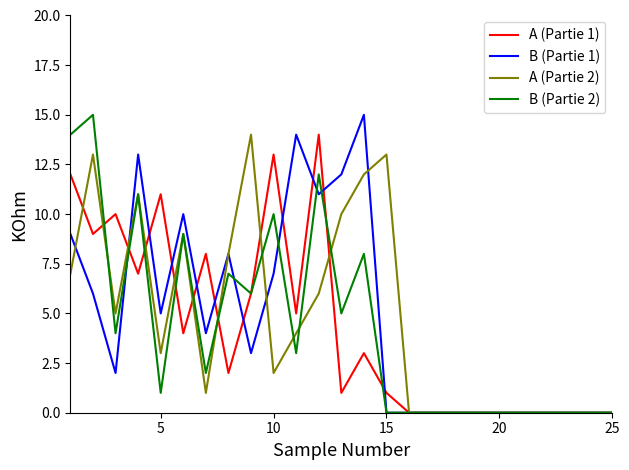

What is the greatest value displayed?

15